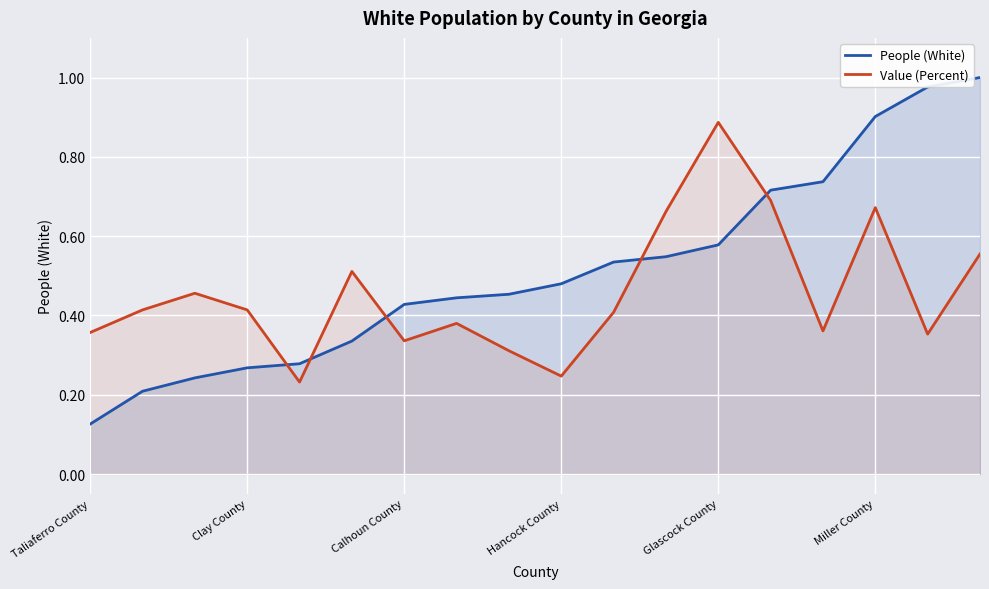

What is the sum of all People (White) values?

9.3